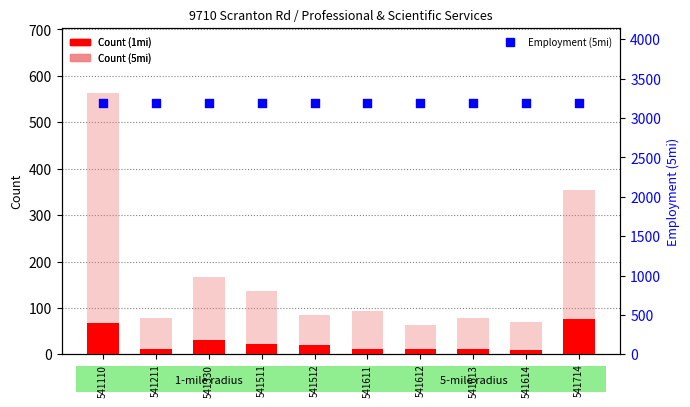

At how many categories does at least one series exceed 2072?

10